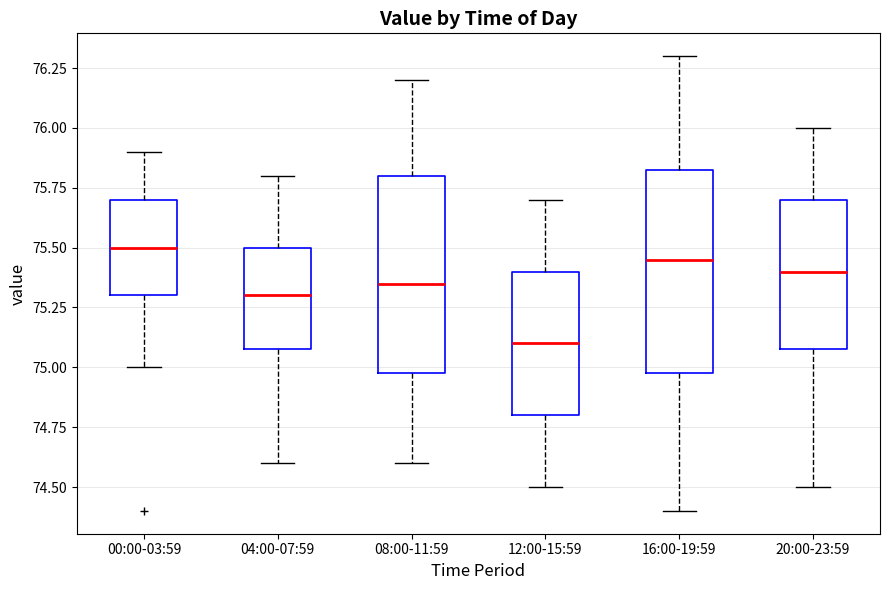

Reading left to right, transcribe this box plot: for each box, give where its median line is, the range the box spans, and where its two whiskers end, as read against the y-axis. The values are not printed on the chart, so give them approximately, as read against the axis.

00:00-03:59: median 75.50, box 75.30 to 75.70, whiskers 75.00 to 75.90
04:00-07:59: median 75.30, box 75.10 to 75.50, whiskers 74.60 to 75.80
08:00-11:59: median 75.35, box 75.00 to 75.80, whiskers 74.60 to 76.20
12:00-15:59: median 75.10, box 74.80 to 75.40, whiskers 74.50 to 75.70
16:00-19:59: median 75.45, box 75.00 to 75.85, whiskers 74.40 to 76.30
20:00-23:59: median 75.40, box 75.10 to 75.70, whiskers 74.50 to 76.00